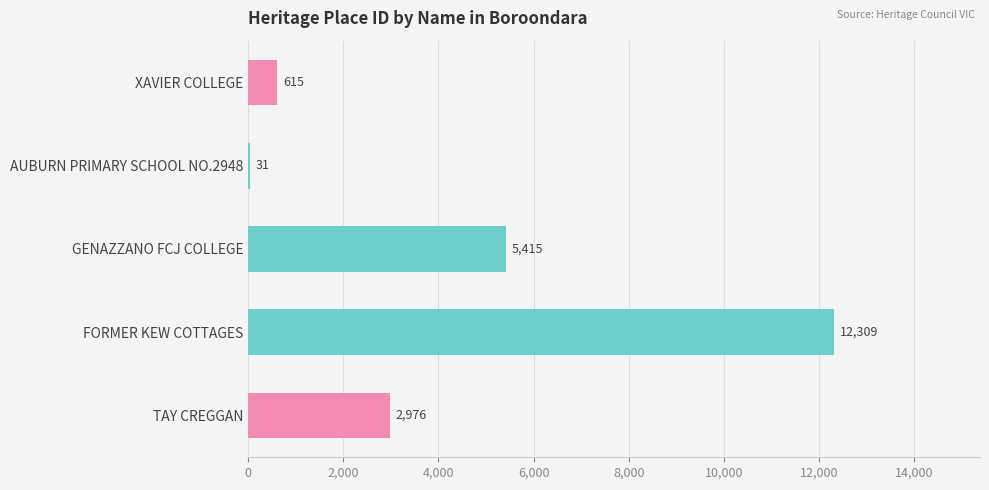

Which has a higher value, XAVIER COLLEGE or GENAZZANO FCJ COLLEGE?

GENAZZANO FCJ COLLEGE